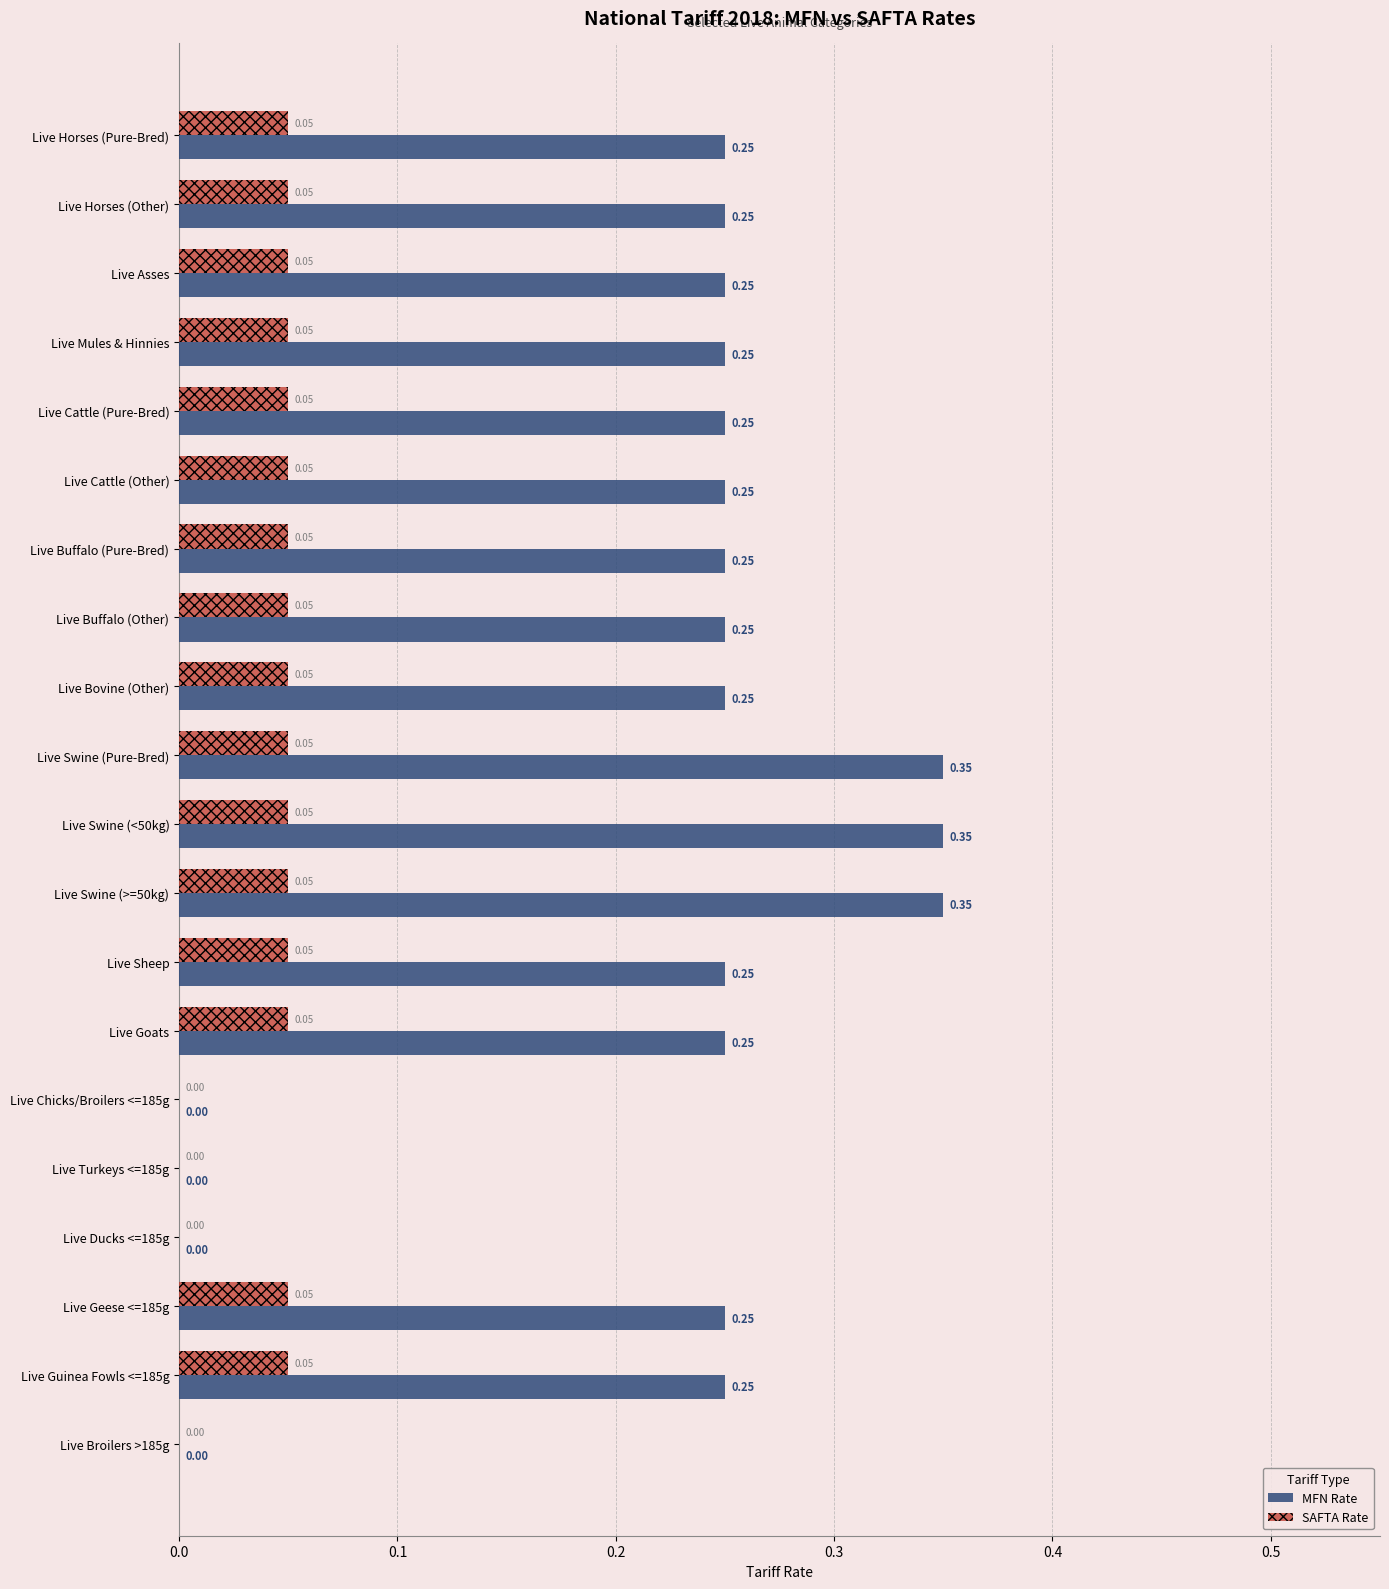

Between Live Asses and Live Swine (<50kg), which series saw the biggest shift?

MFN Rate